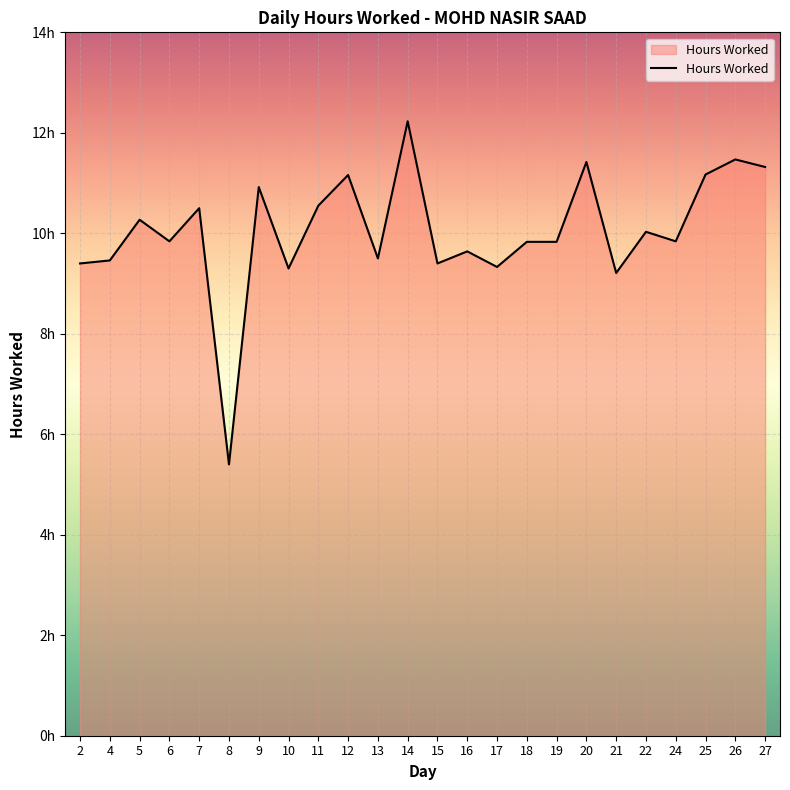

List the labels in order of value, largest first.

14, 26, 20, 27, 25, 12, 9, 11, 7, 5, 22, 6, 24, 18, 19, 16, 13, 4, 2, 15, 17, 10, 21, 8